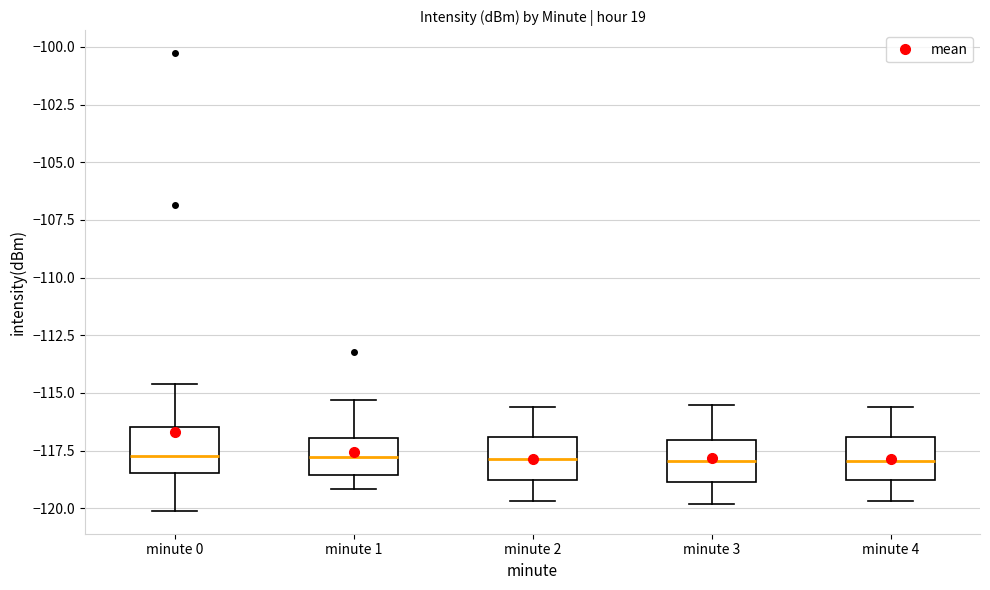

Where does the median line of the box for minute 2 sit on the y-axis? The values are not printed on the chart, so give them approximately, as read against the axis.

-118.0